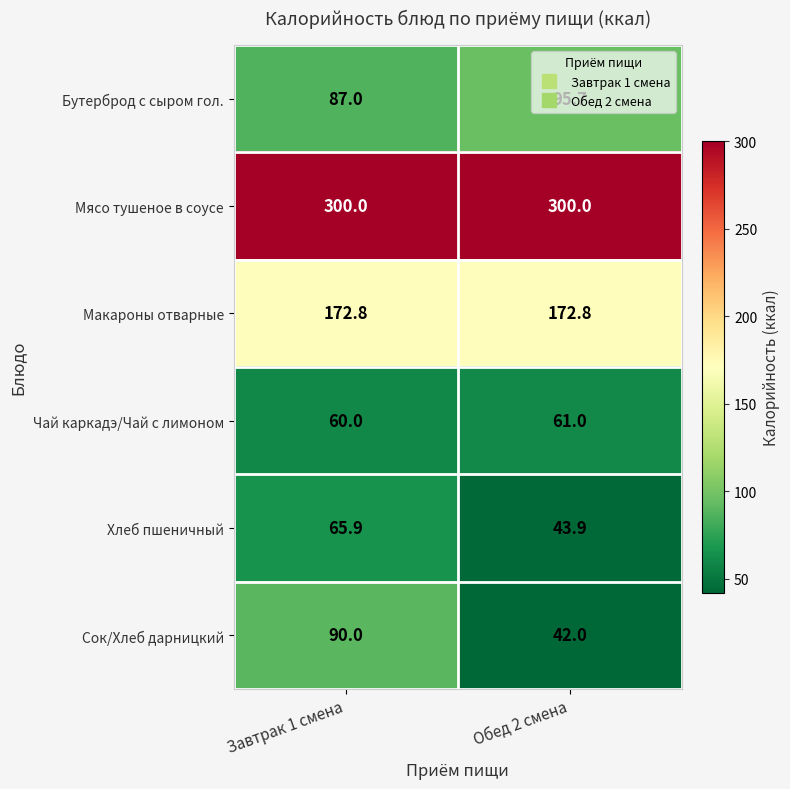

Is it true that Бутерброд с сыром гол. equals 87.0 at Завтрак 1 смена?

True